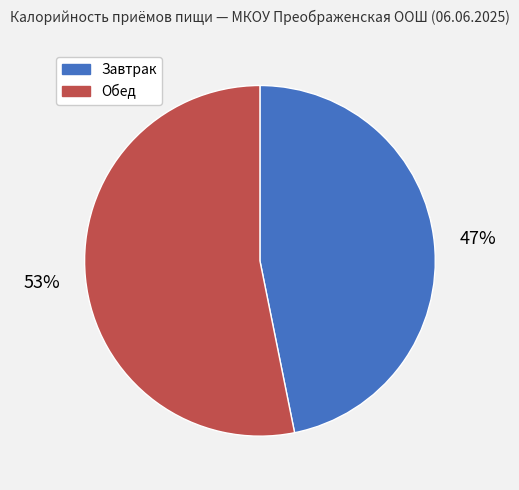

Between Завтрак and Обед, which is larger?

Обед